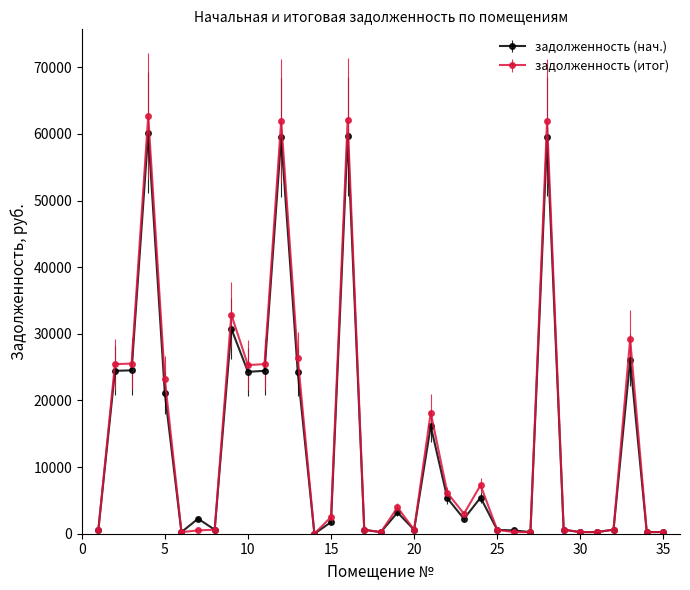

Which series has the widest spread of values?

задолженность (итог)